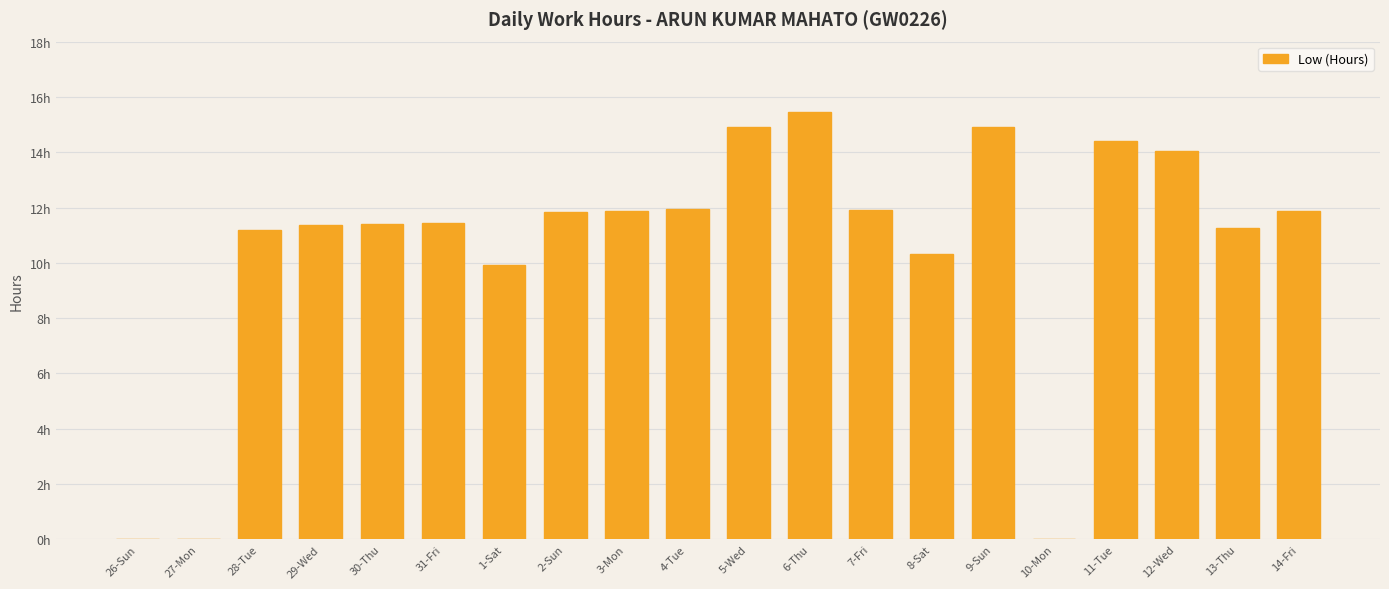

What is the difference between the maximum and minimum values?

15.5